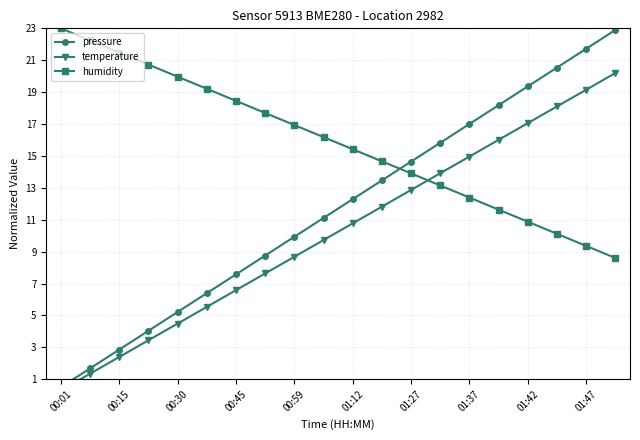

At which category is the sum across all series the highest?

19